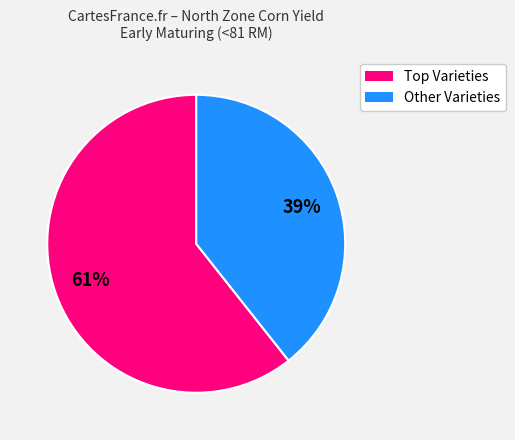

Is there any slice that represents more than half of the pie?

Yes